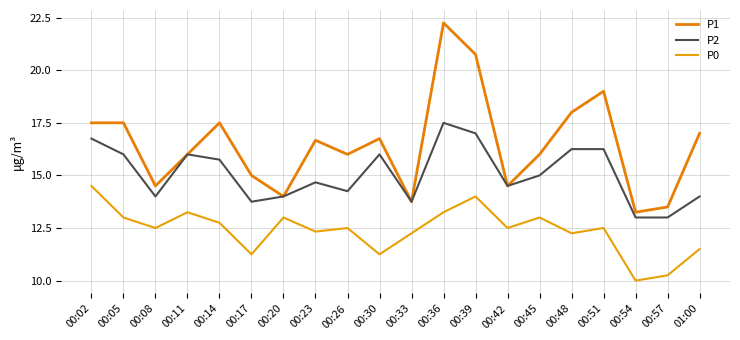

True or false: P0 has a value of 20.9 at 00:05.

False